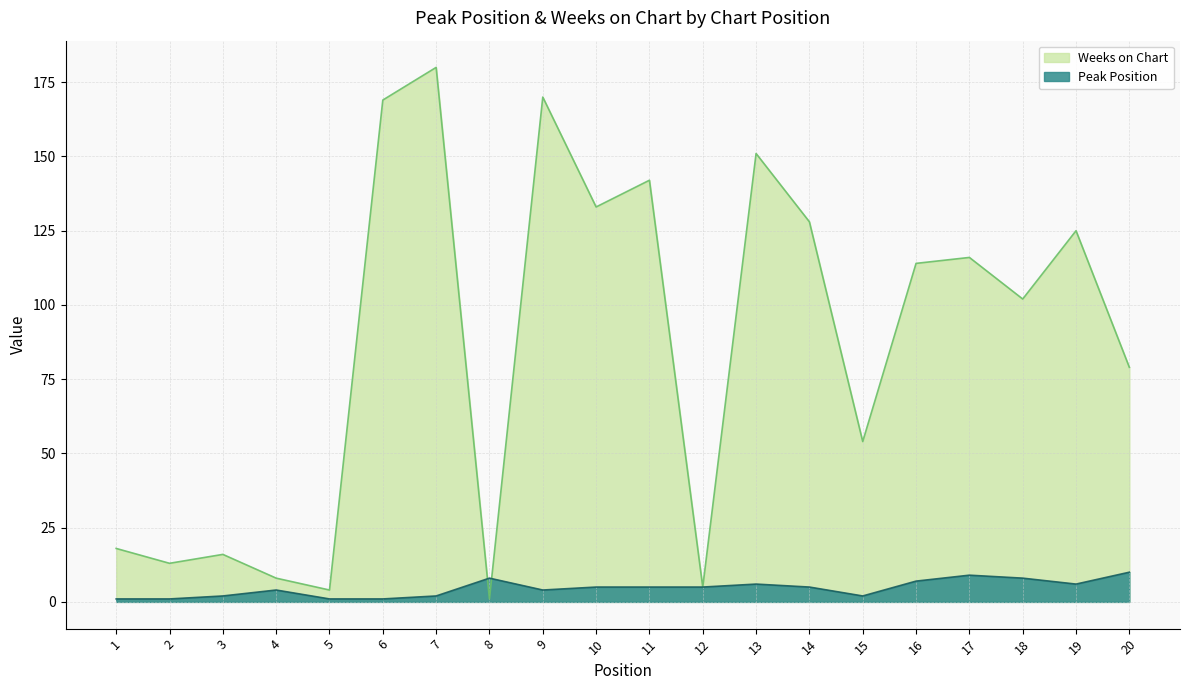

What is the total value across all series at 13?

157